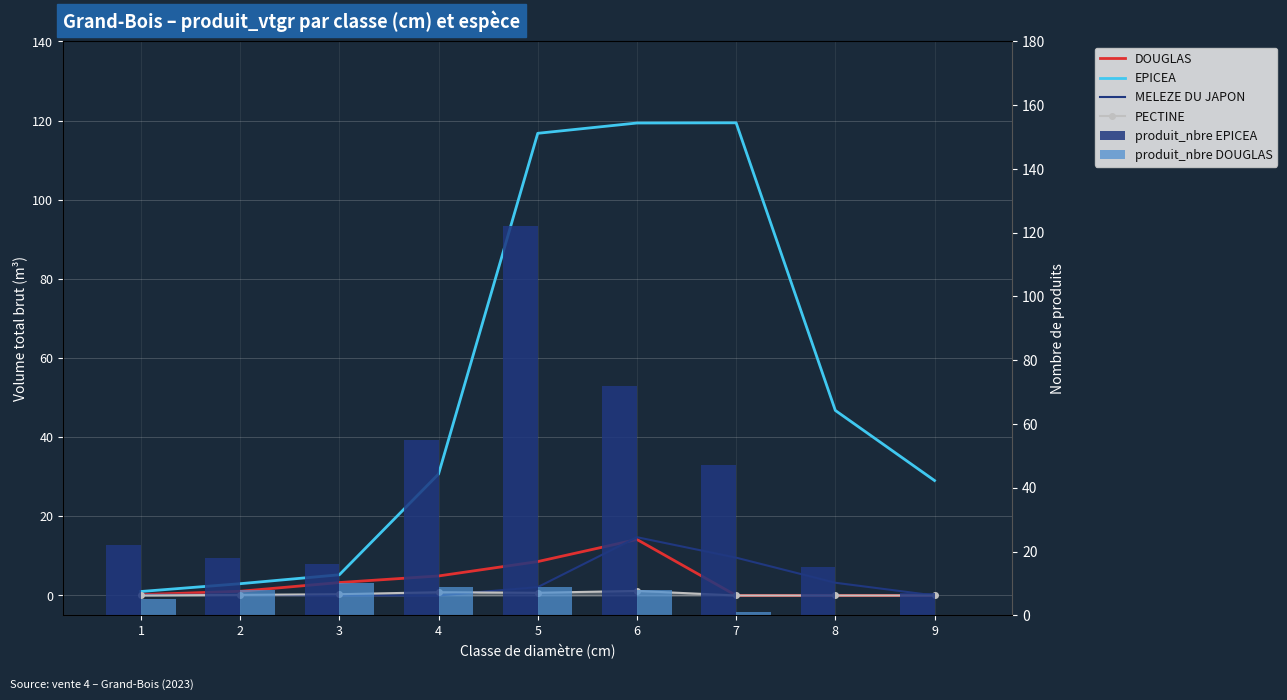

What is the value of the PECTINE bar at the 5th from the left?

0.7